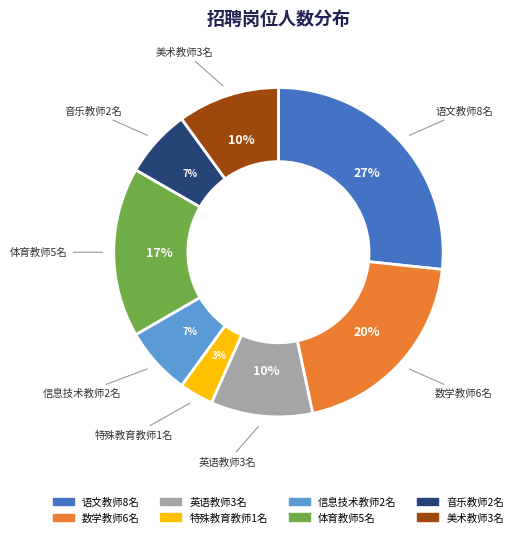

Combined, do 数学教师6名 and 体育教师5名 account for over 50%?

No